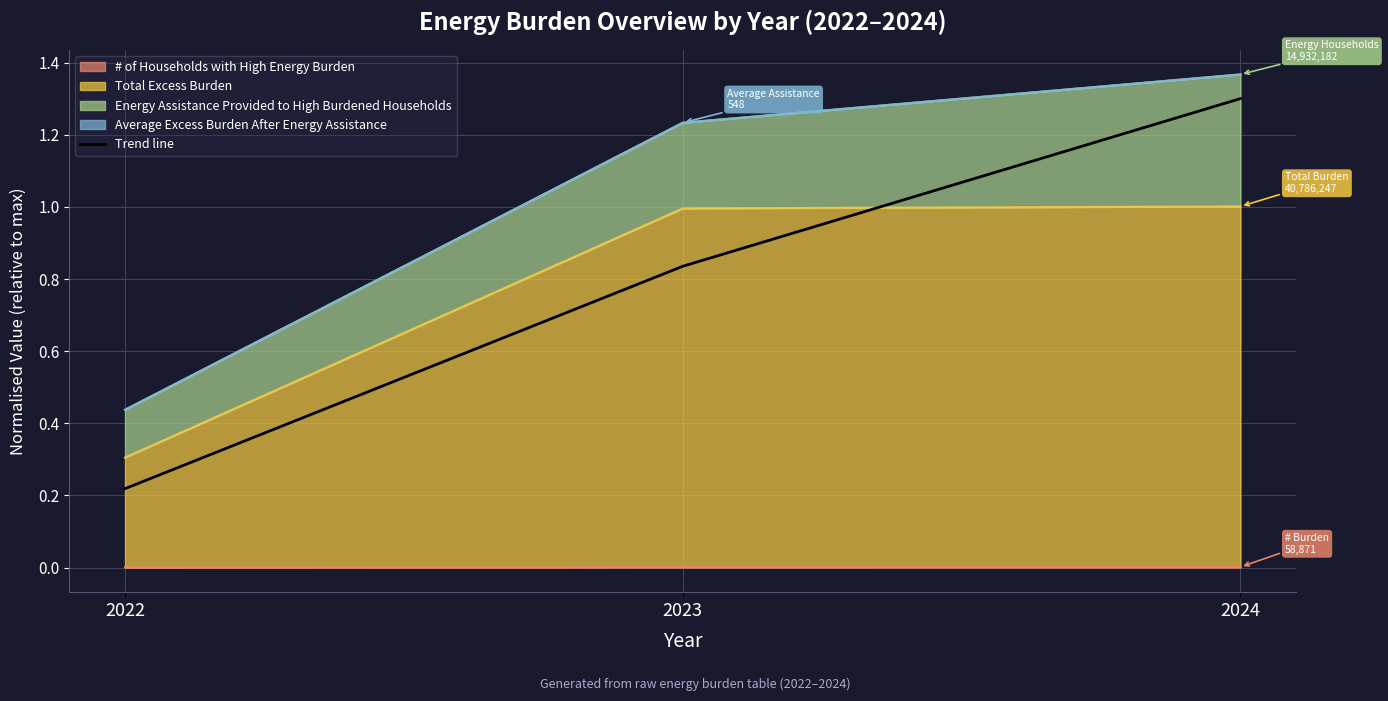

Where is the data nearest to the value 0?

2022